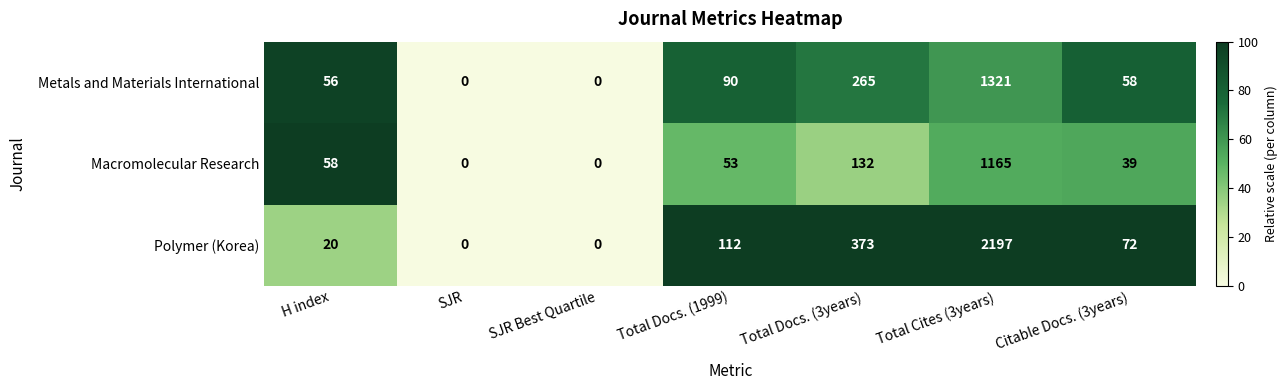

List the series in order of their peak value, highest first.

Polymer (Korea), Metals and Materials International, Macromolecular Research